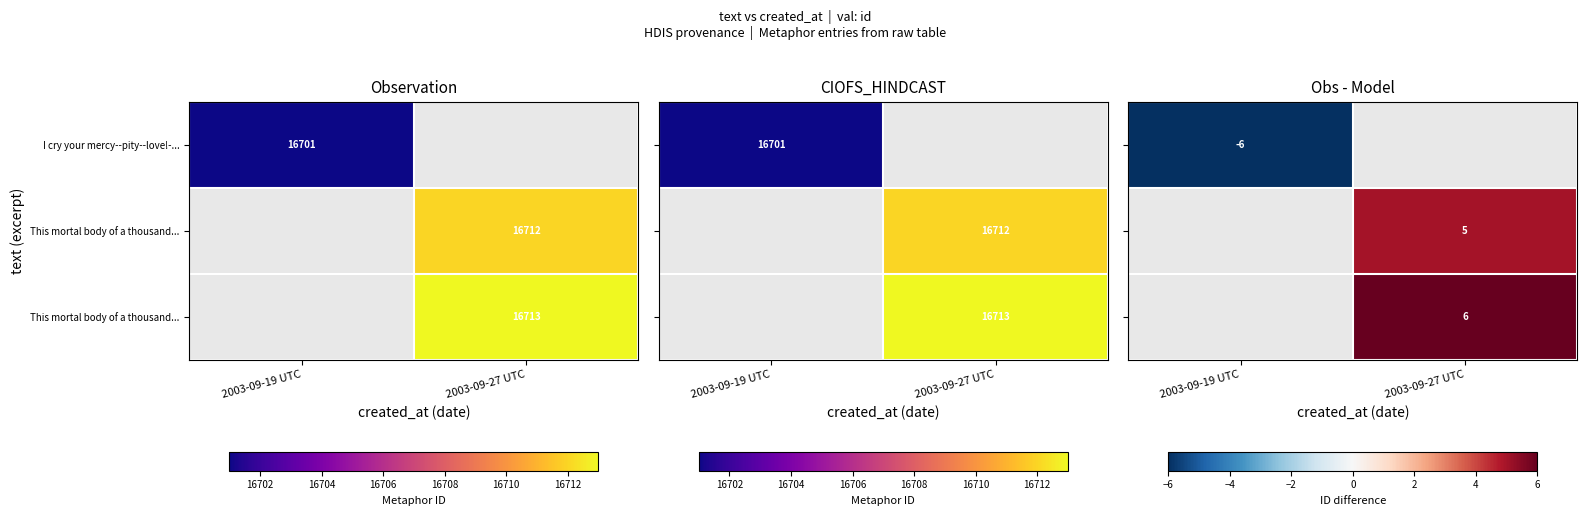

How many categories are shown in the chart?

2